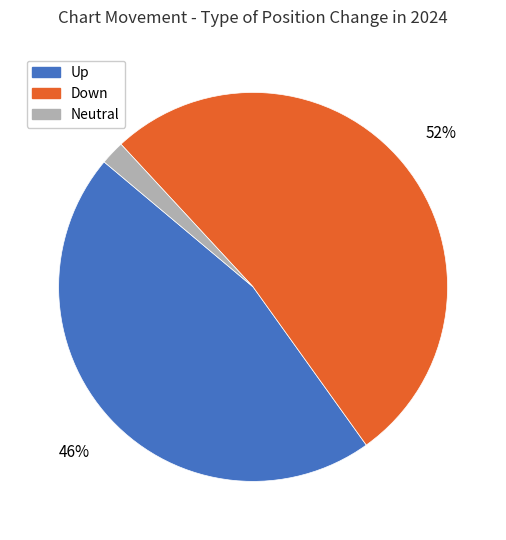

What is the largest slice in the pie chart?

Down